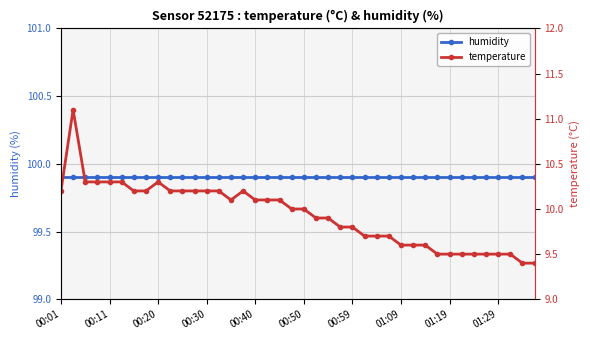

Rank the categories by humidity value from highest to lowest.

00:01, 00:11, 00:20, 00:30, 00:40, 00:50, 00:59, 01:09, 01:19, 01:29, 10, 11, 12, 13, 14, 15, 16, 17, 18, 19, 20, 21, 22, 23, 24, 25, 26, 27, 28, 29, 30, 31, 32, 33, 34, 35, 36, 37, 38, 39